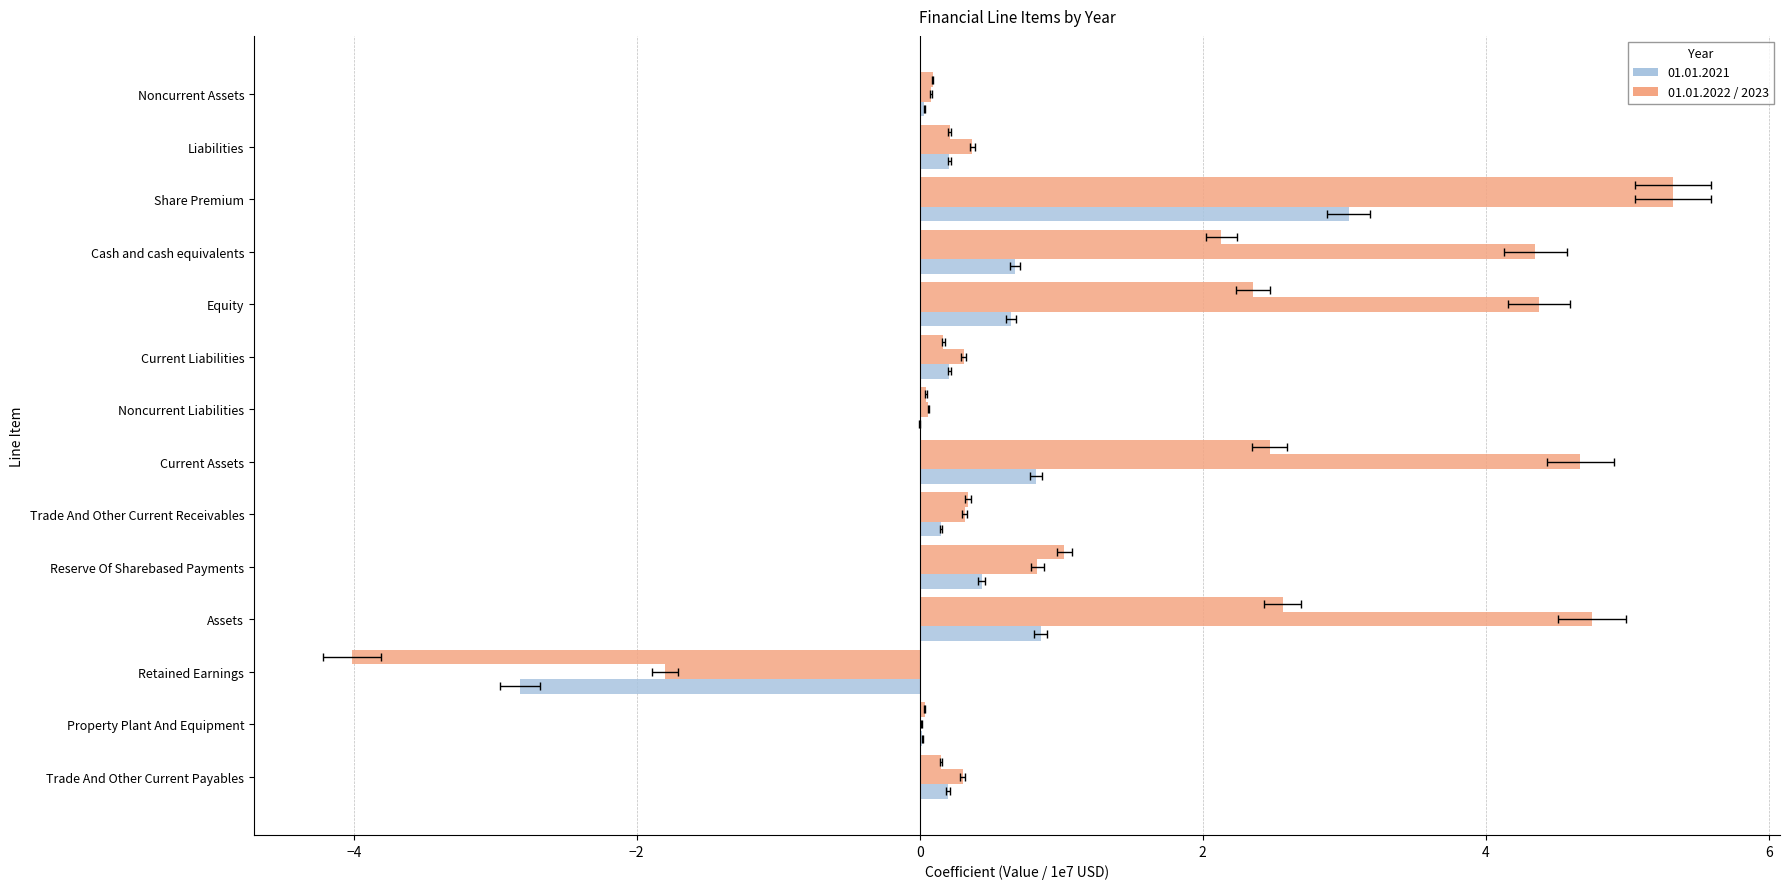

The value of 01.01.2023 at Noncurrent Liabilities is 0.0. True or false?

True